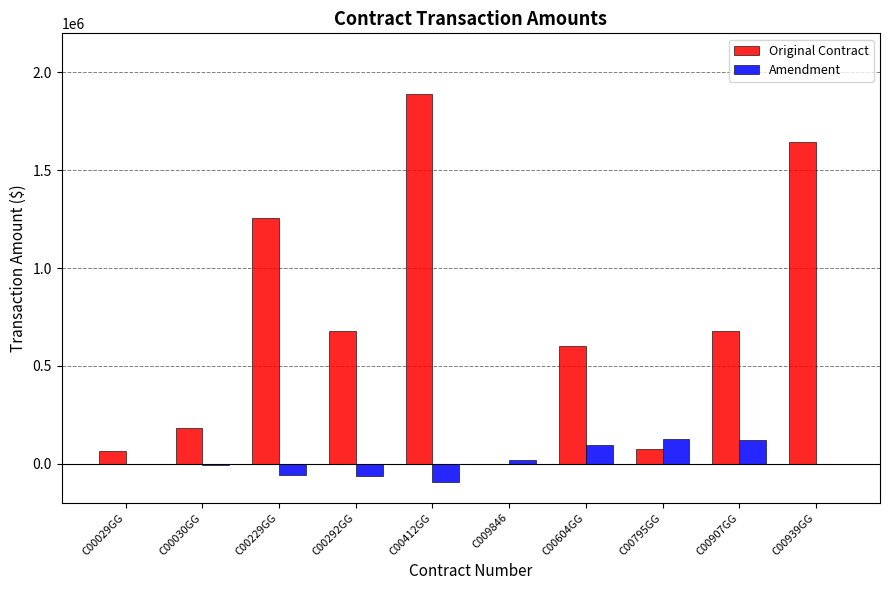

How many positive values does the Original Contract series have?

9